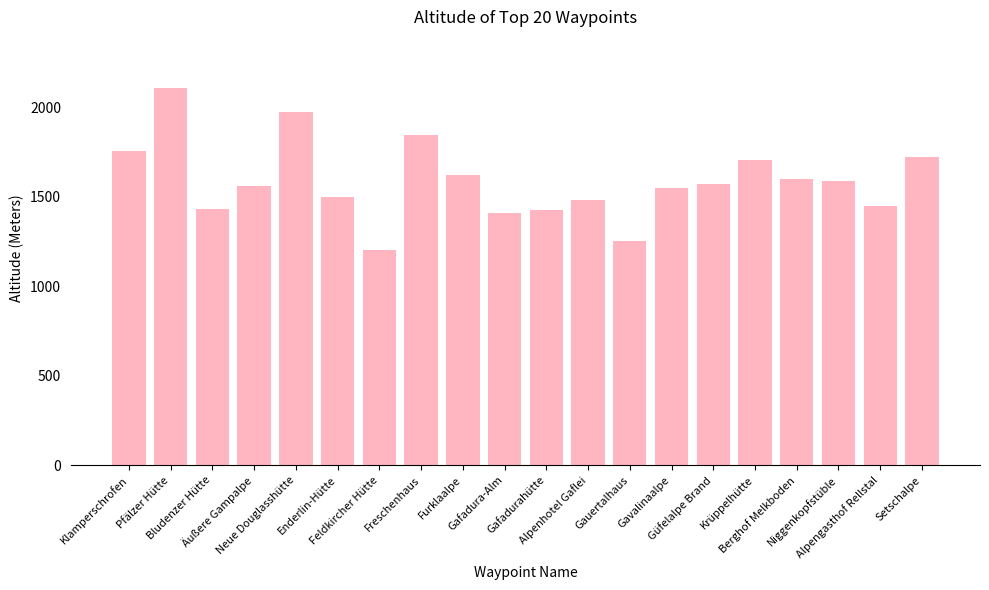

What is the value of the 8th bar from the left?

1846